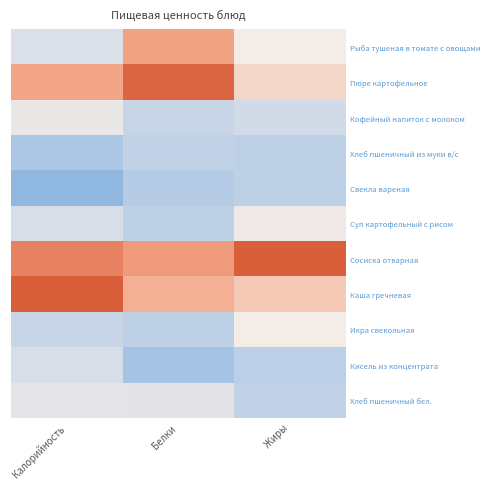

Reading right to left, transcribe all the data shown in this chart.

Рыба тушеная в томате с овощами: Жиры=-0.0	Белки=1.1	Калорийность=-0.4
Пюре картофельное: Жиры=0.3	Белки=1.9	Калорийность=1.0
Кофейный напиток с молоком: Жиры=-0.5	Белки=-0.6	Калорийность=-0.2
Хлеб пшеничный из муки в/с: Жиры=-0.8	Белки=-0.7	Калорийность=-1.0
Свекла вареная: Жиры=-0.8	Белки=-0.9	Калорийность=-1.4
Суп картофельный с рисом: Жиры=-0.1	Белки=-0.8	Калорийность=-0.4
Сосиска отварная: Жиры=2.8	Белки=1.2	Калорийность=1.5
Каша гречневая: Жиры=0.5	Белки=0.9	Калорийность=2.0
Икра свекольная: Жиры=-0.0	Белки=-0.8	Калорийность=-0.6
Кисель из концентрата: Жиры=-0.8	Белки=-1.1	Калорийность=-0.4
Хлеб пшеничный бел.: Жиры=-0.7	Белки=-0.2	Калорийность=-0.2